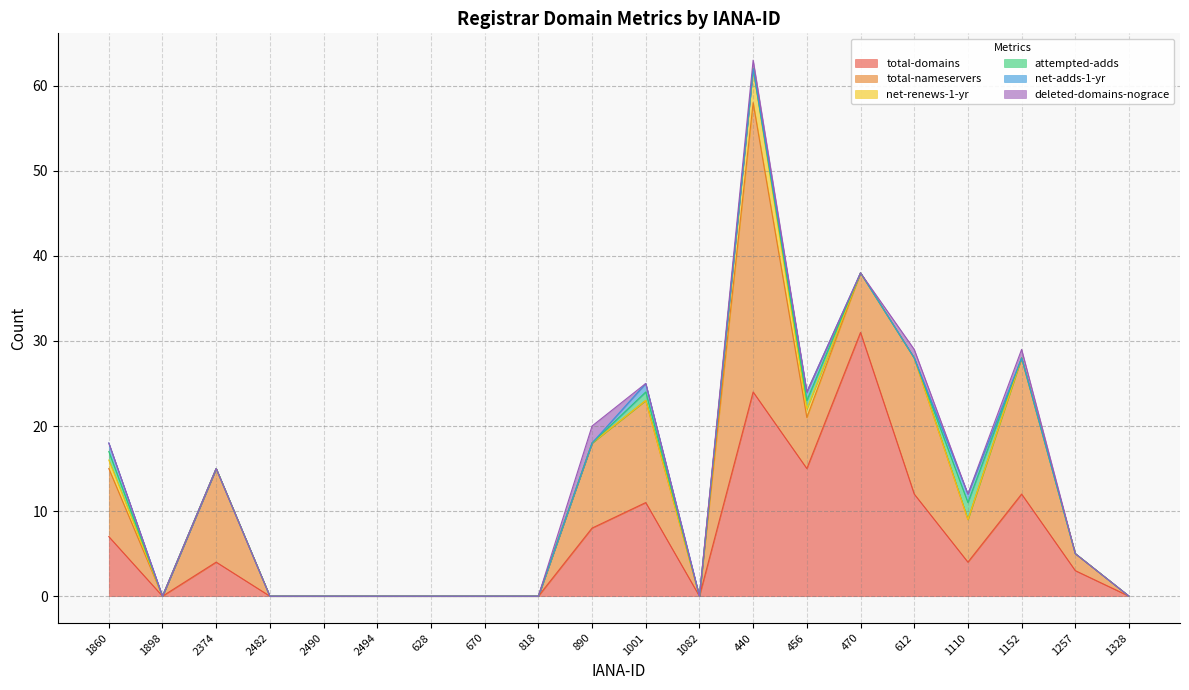

The value of net-renews-1-yr at 440 is 4. True or false?

True